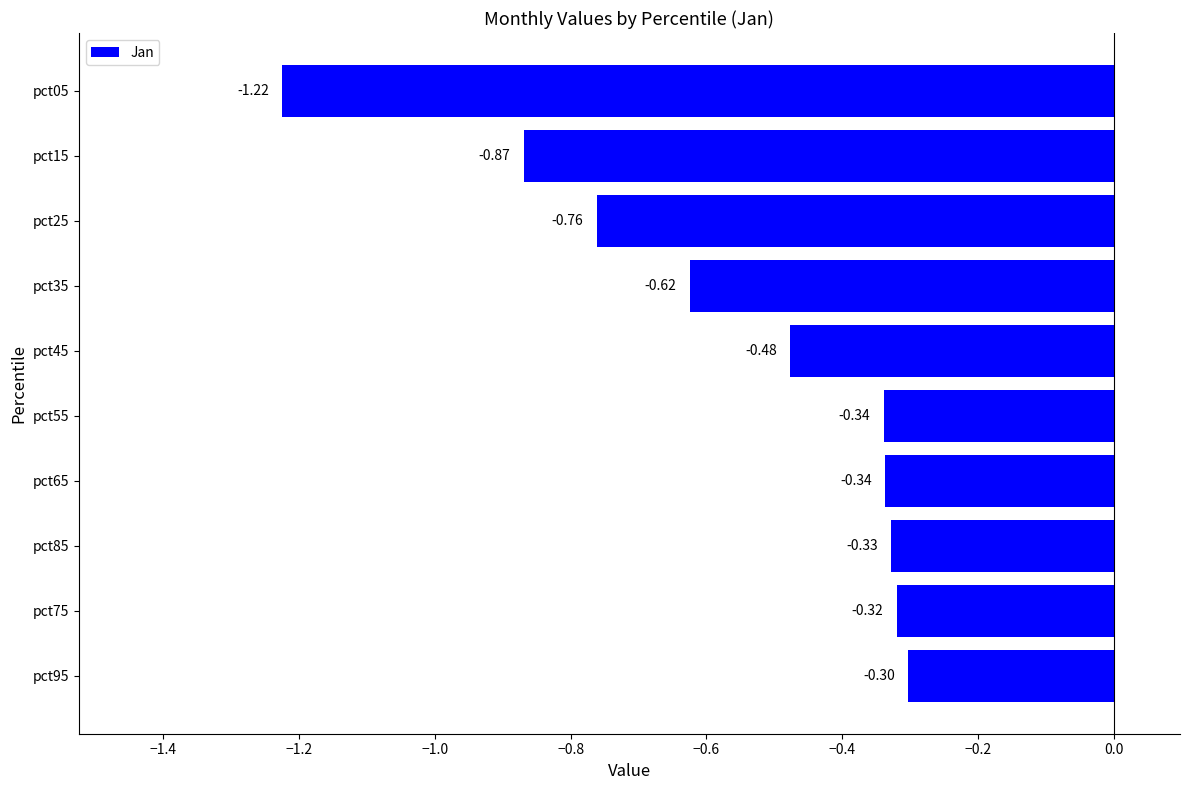

What is the sum of the values at pct35 and pct65?

-1.0